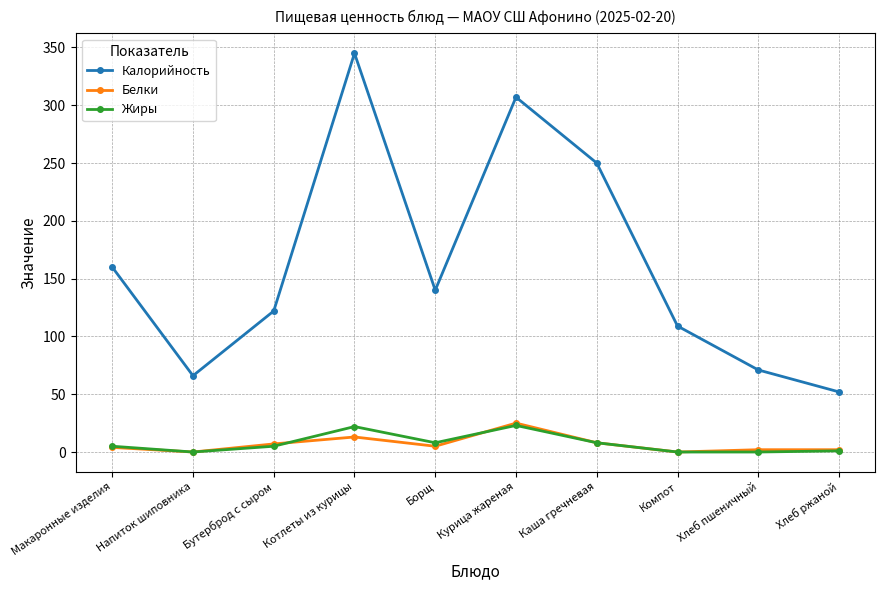

What is the label of the 2nd point from the right?

Хлеб пшеничный